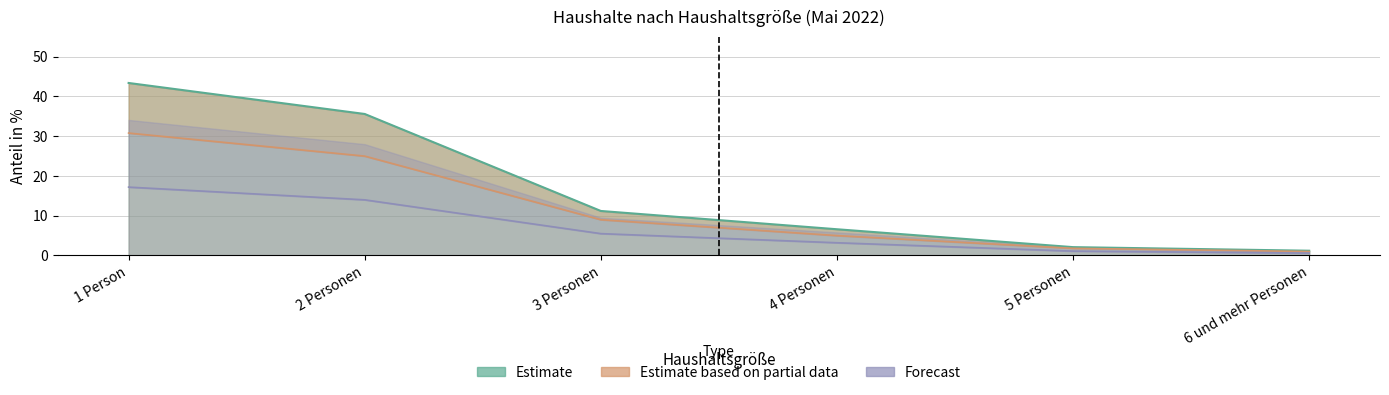

What is the difference between the second highest and minimum values?

34.4